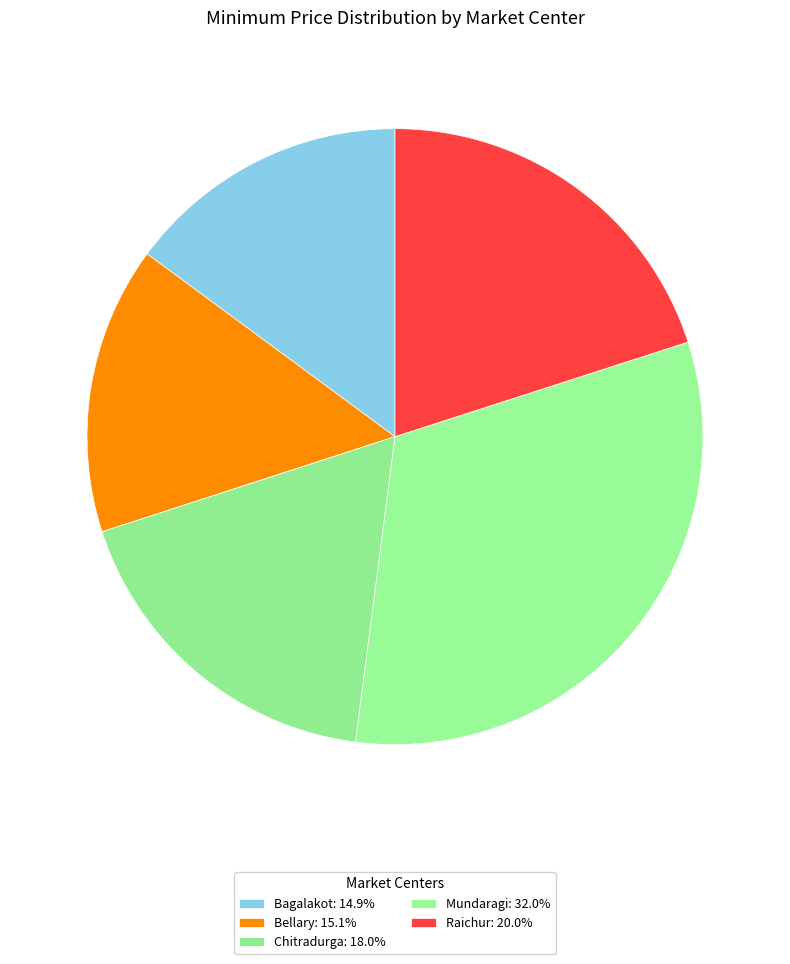

To the nearest percent, what percentage of the pie is Raichur?

20%